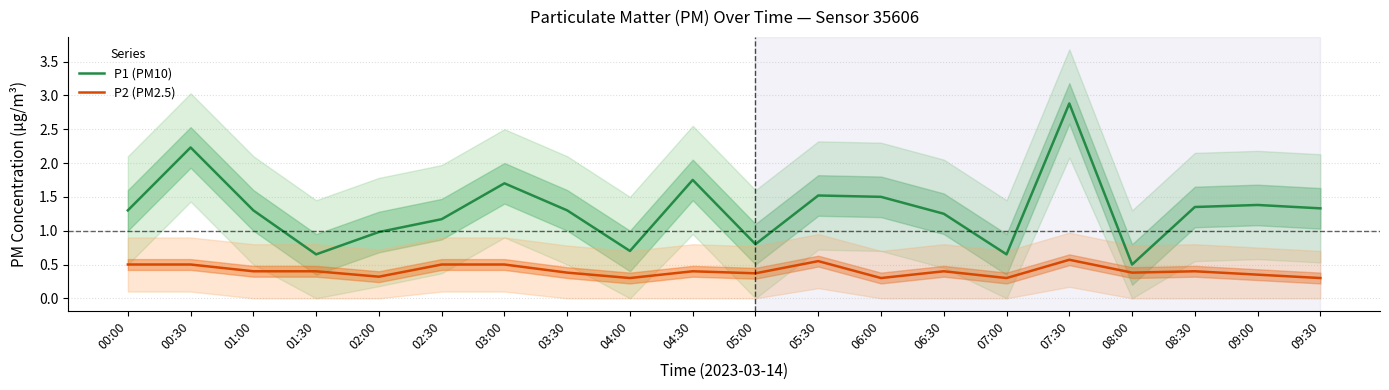

What is the label of the 17th point from the right?

01:30